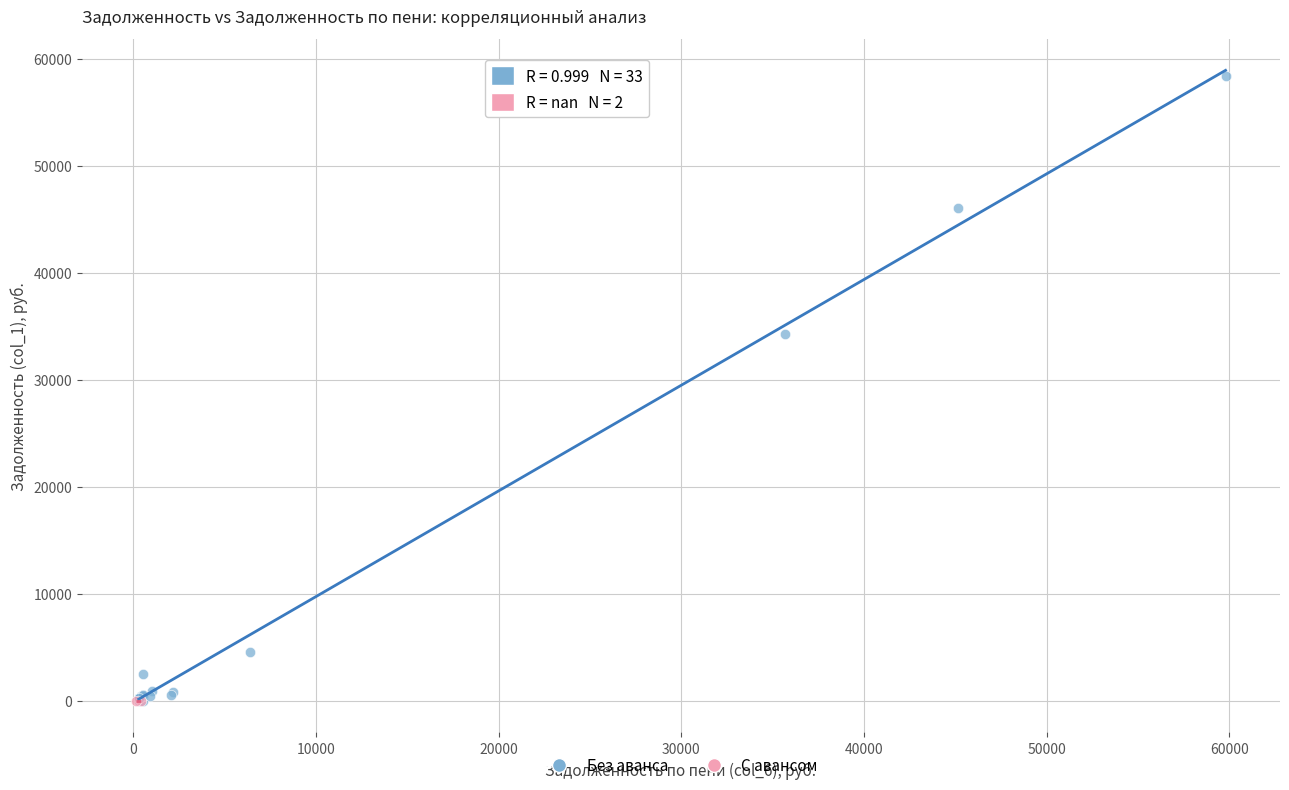

What are all the series names shown in the legend?

Без аванса, С авансом